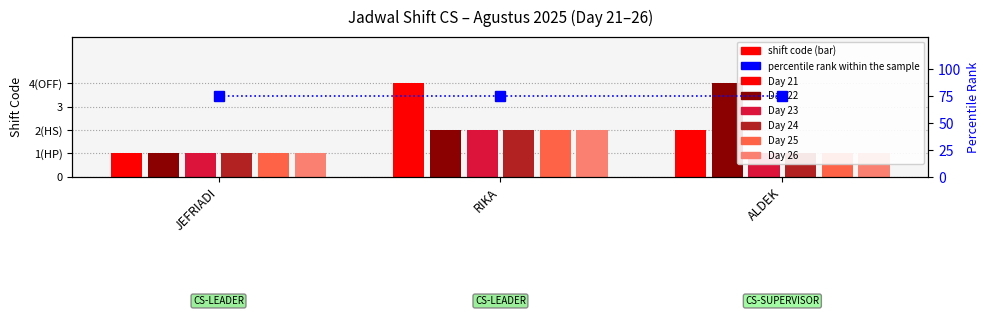

What is the minimum value shown in the chart?

1